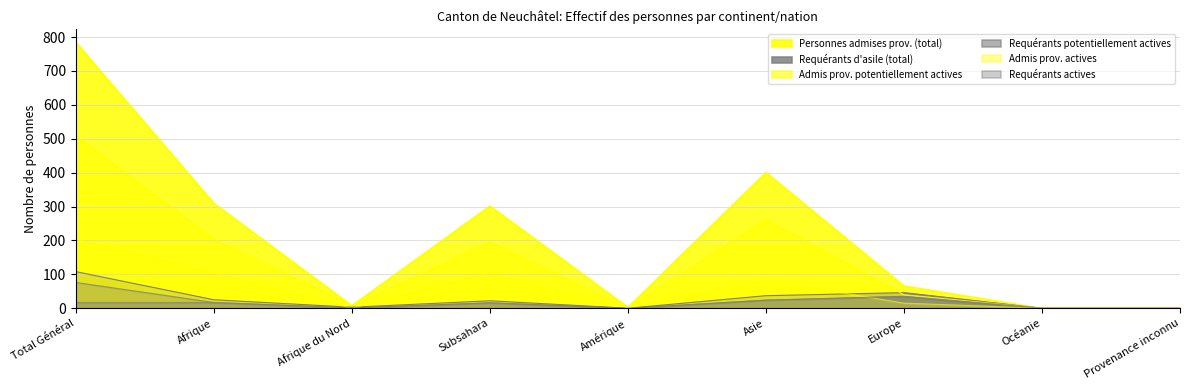

Which series has the largest range (max minus min)?

Personnes admises prov. (total)